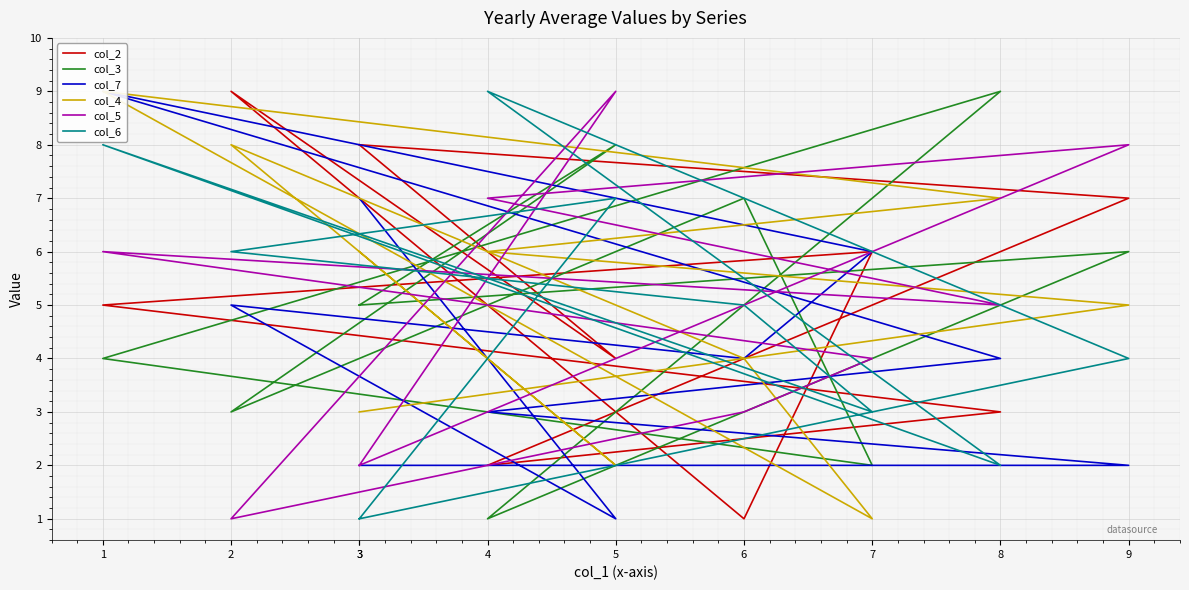

Read the col_4 value at 8.

7